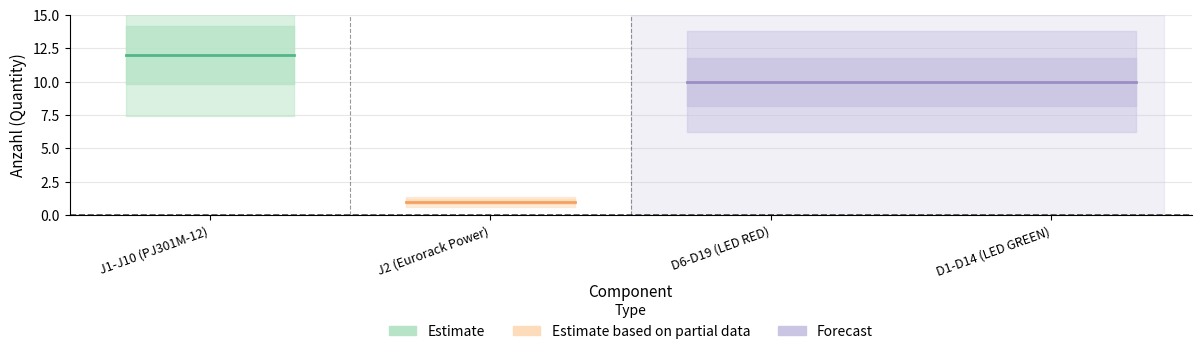

Reading left to right, list all the values displayed in this chart.

J1-J10 (PJ301M-12)=12	J2 (Eurorack Power)=1	D6-D19 (LED RED)=10	D1-D14 (LED GREEN)=10